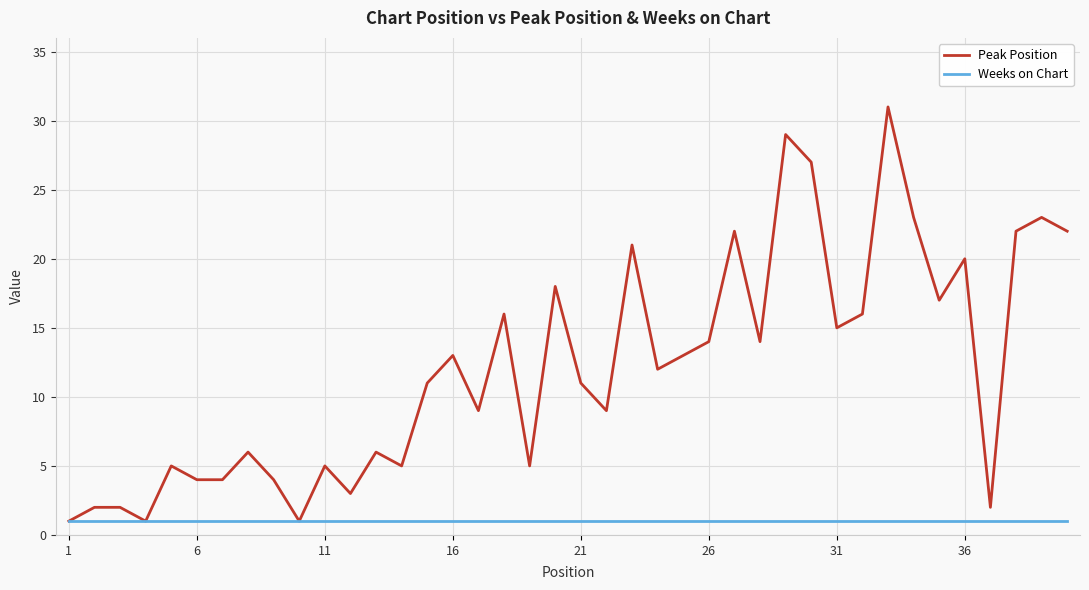

Which series has the largest total across all categories?

Peak Position